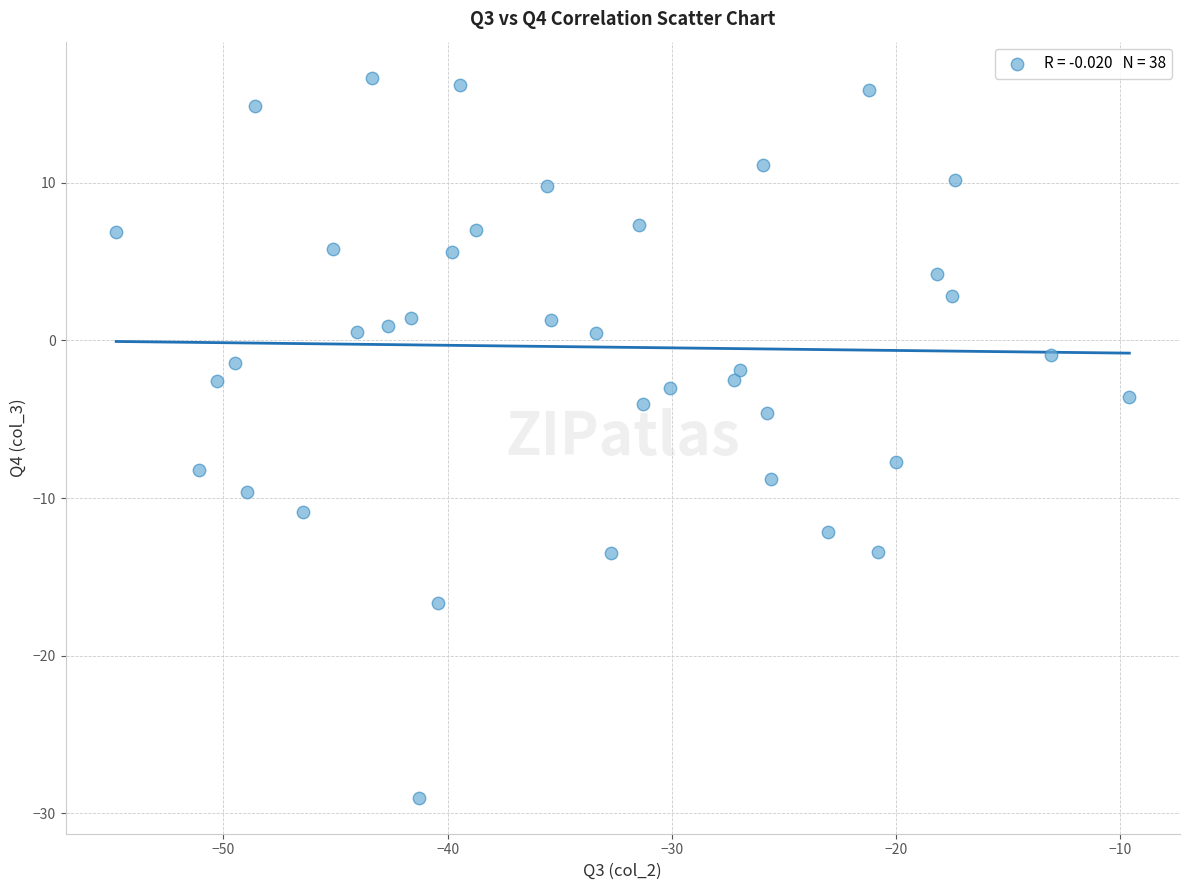

What is the range of Y values (max minus min)?

45.7